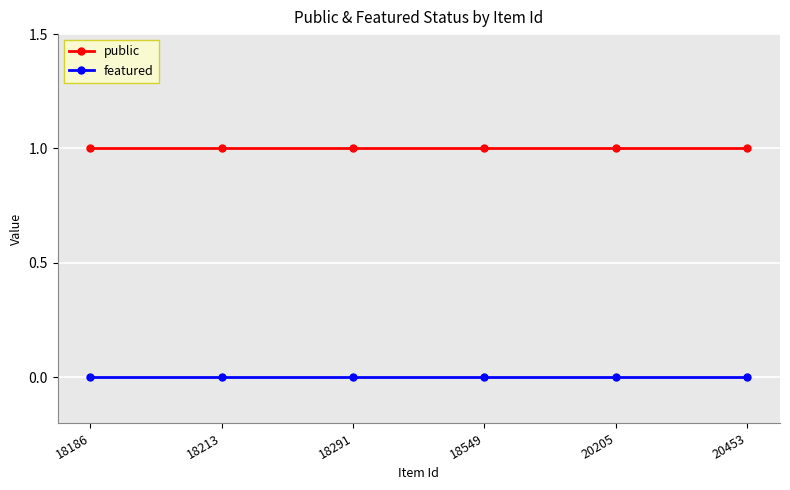

Is the value of public at 18549 greater than the value of featured at 20453?

Yes